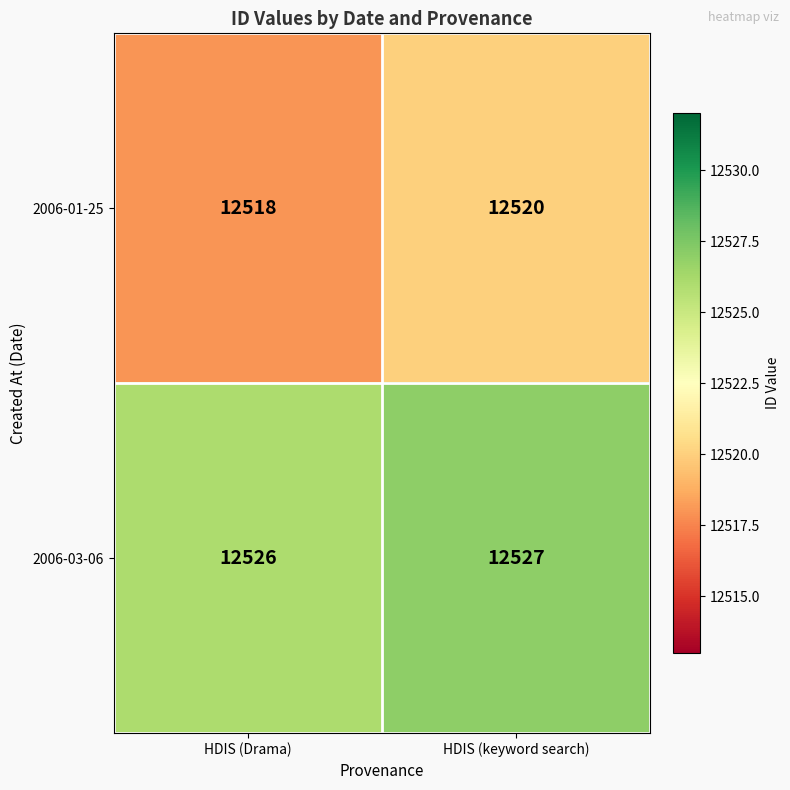

True or false: 2006-01-25 has a value of 12520 at HDIS (keyword search).

True